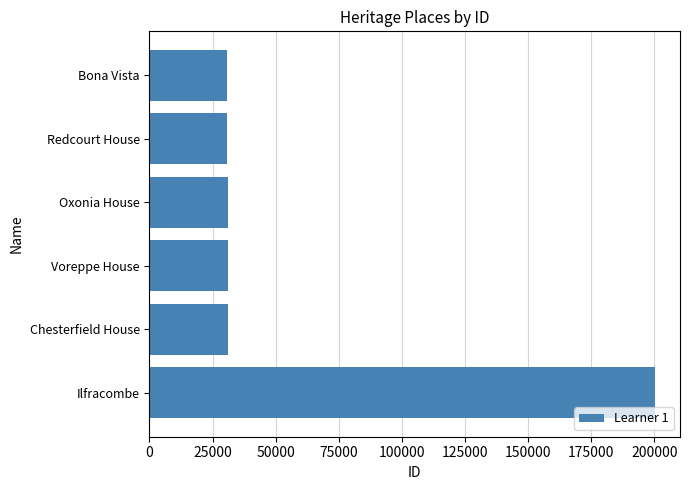

What is the minimum value shown in the chart?

30616